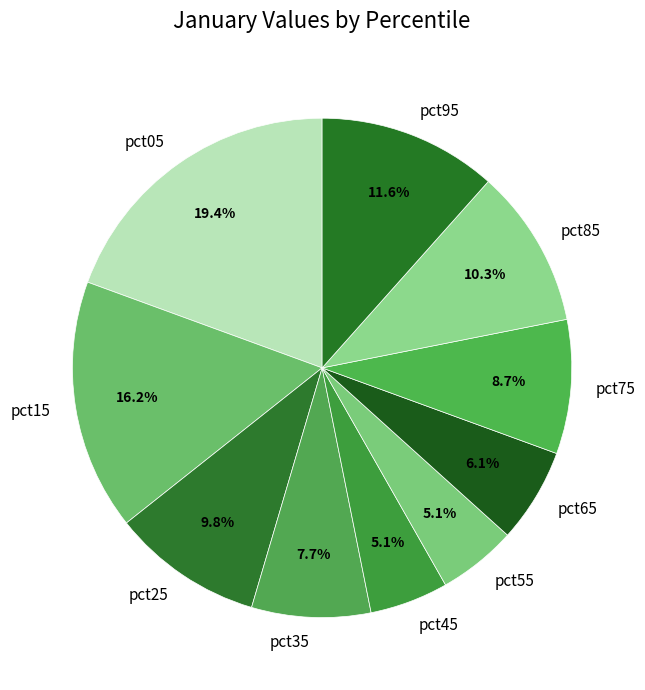

Which category has the biggest portion of the pie?

pct05